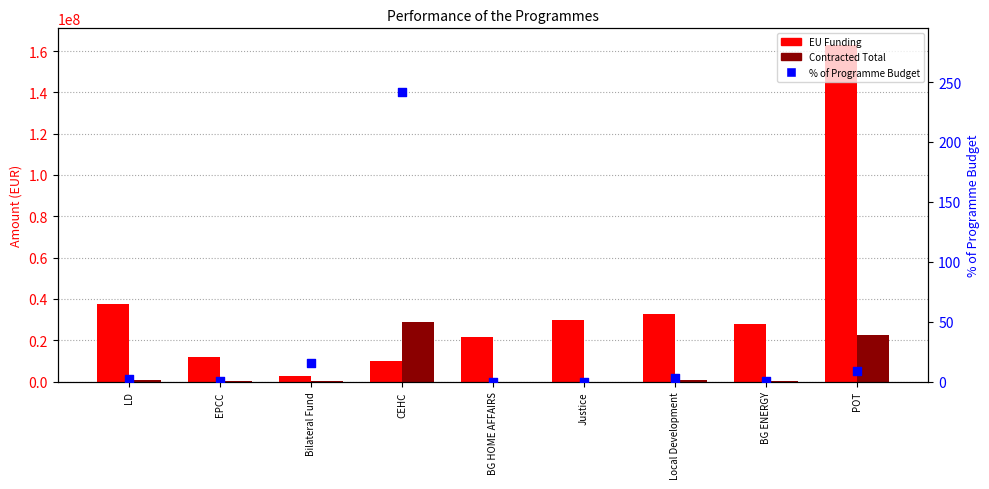

Which series has the widest spread of Y values?

EU Funding